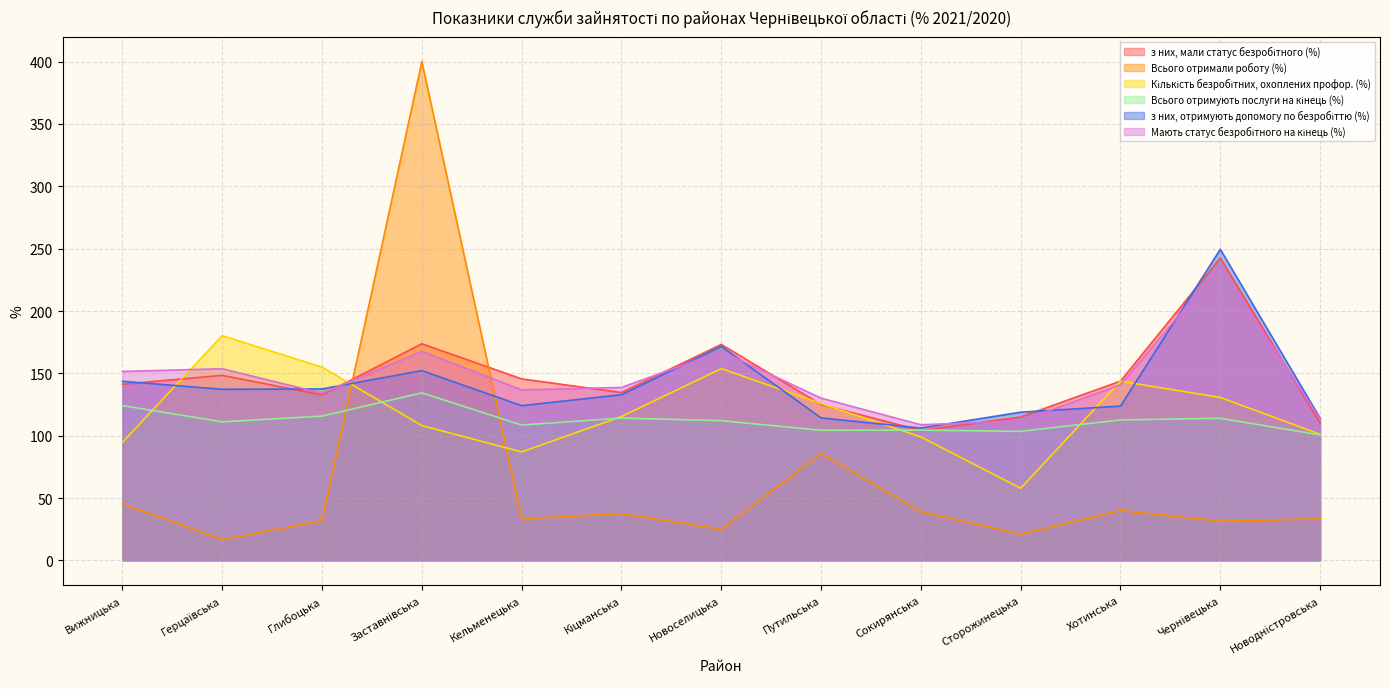

What is the difference between the highest and lowest values at Вижницька?

106.1